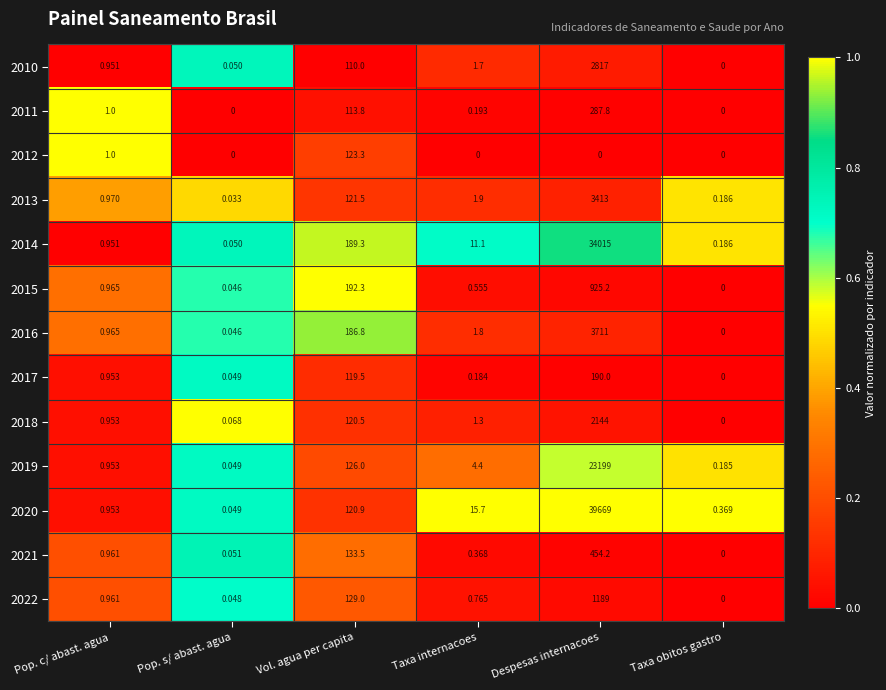

At which label does 2013 first exceed 1?

Vol. agua per capita